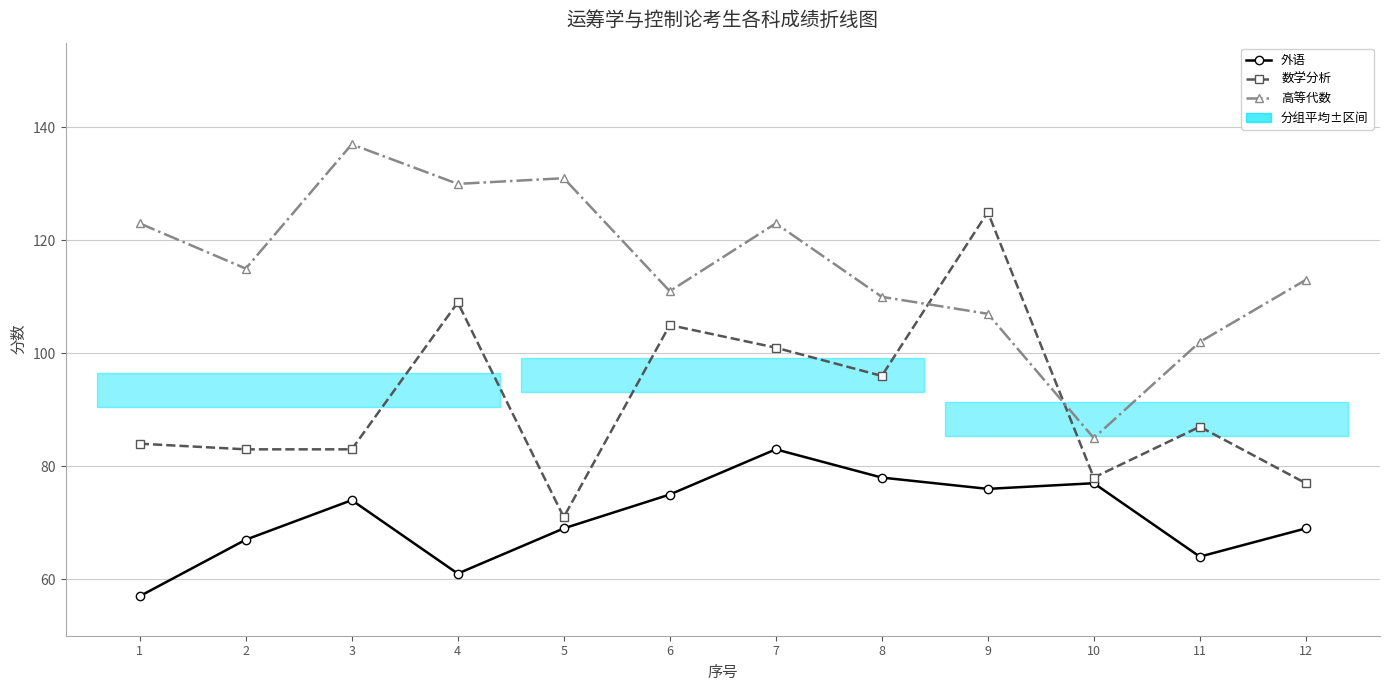

Is the value of 数学分析 at 5 greater than the value of 外语 at 9?

No